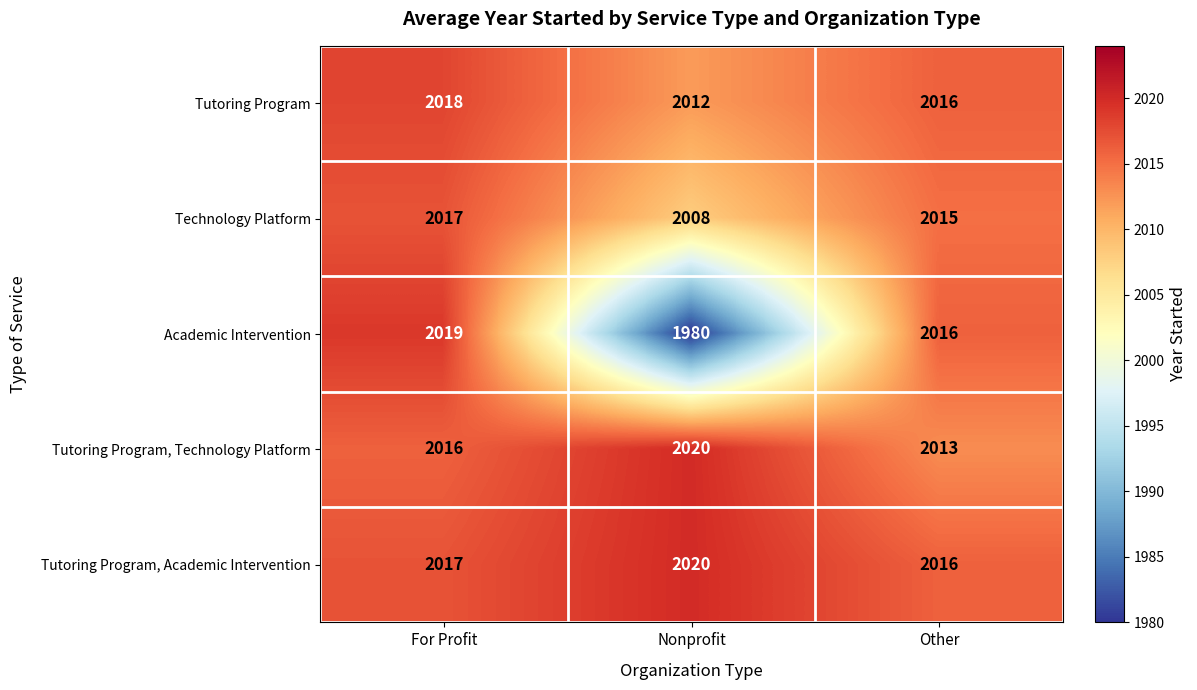

At which category does the chart reach its peak across all series?

Nonprofit